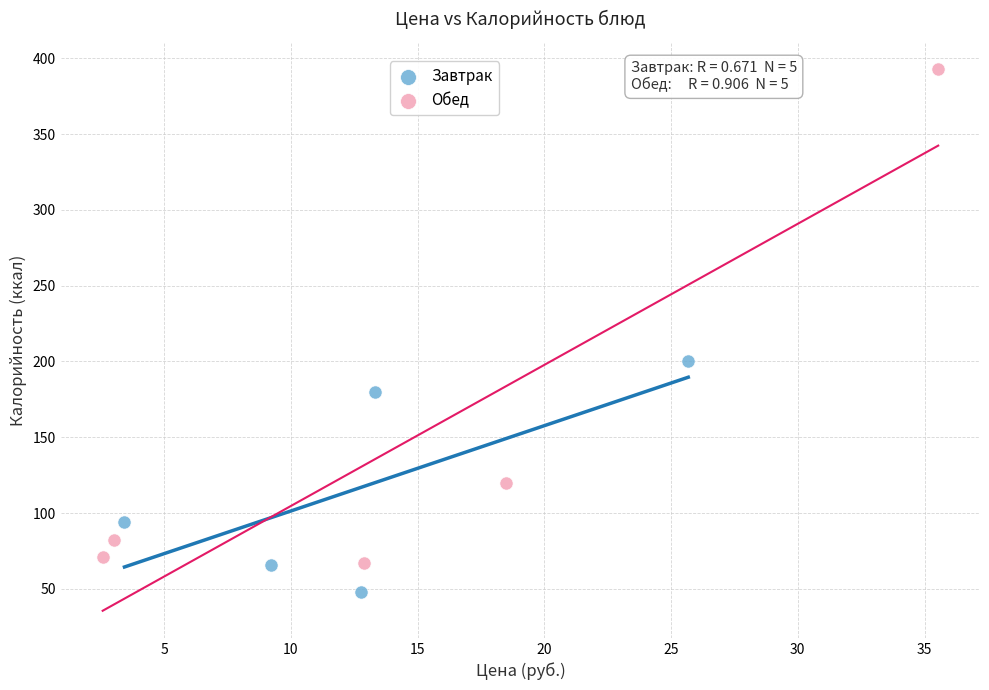

What are all the series names shown in the legend?

Завтрак, Обед